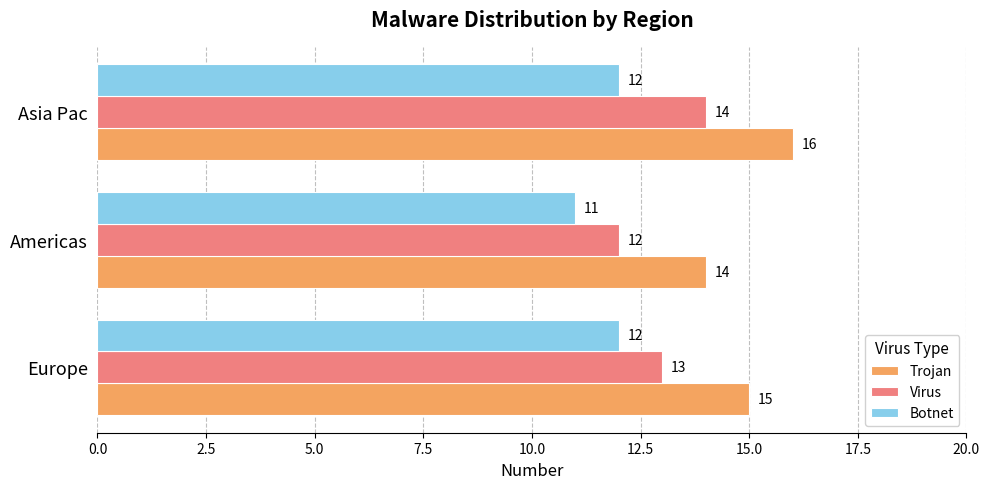

What is the average value of the Virus series?

13